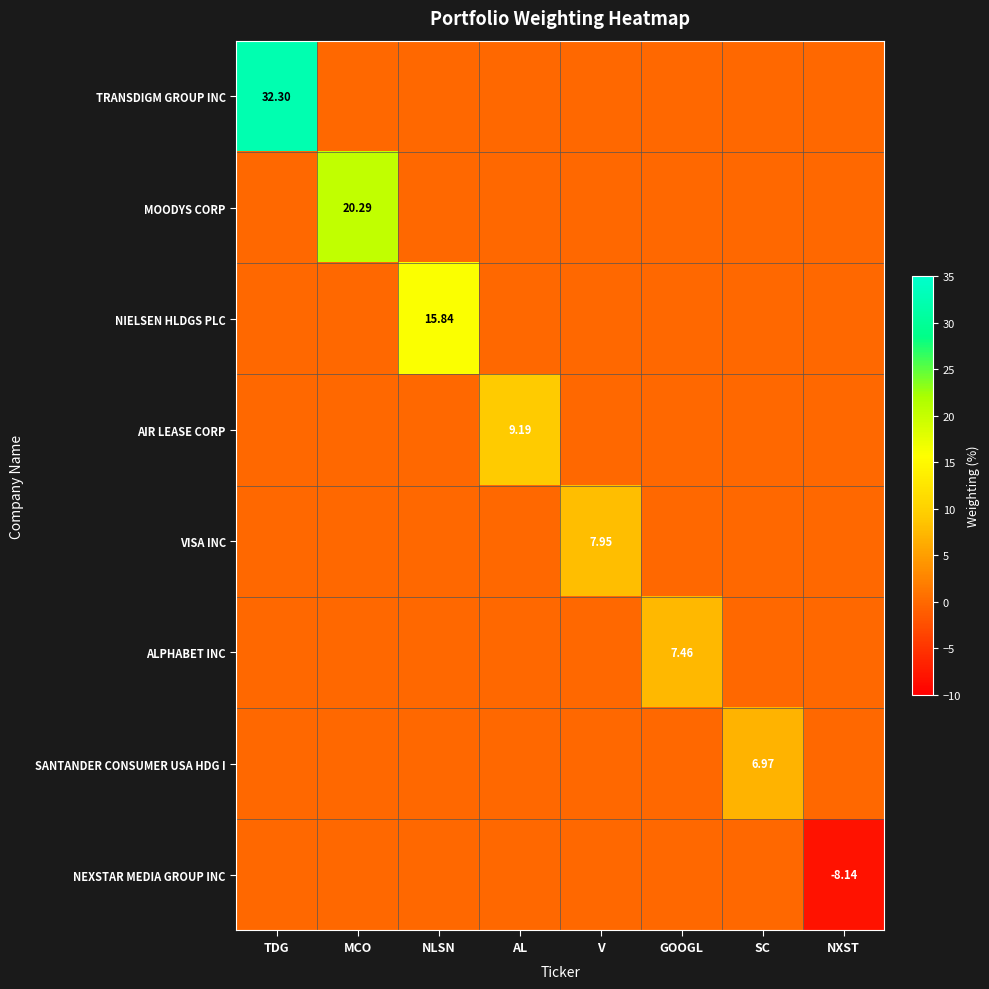

At which label does MOODYS CORP reach its minimum?

TDG